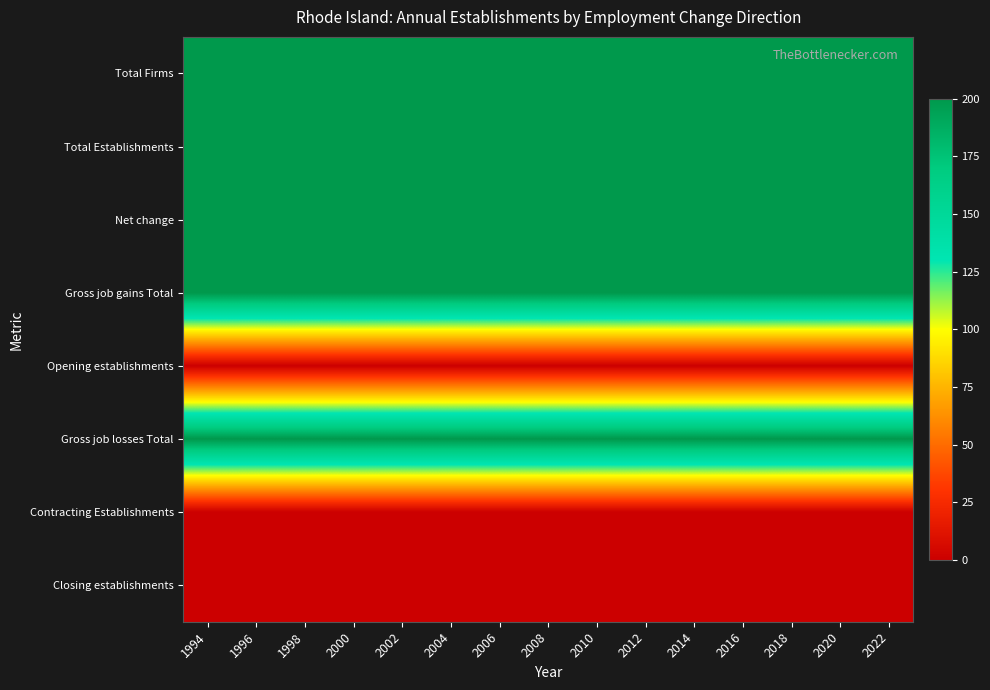

What is the difference between the highest and lowest values at 2000?

200